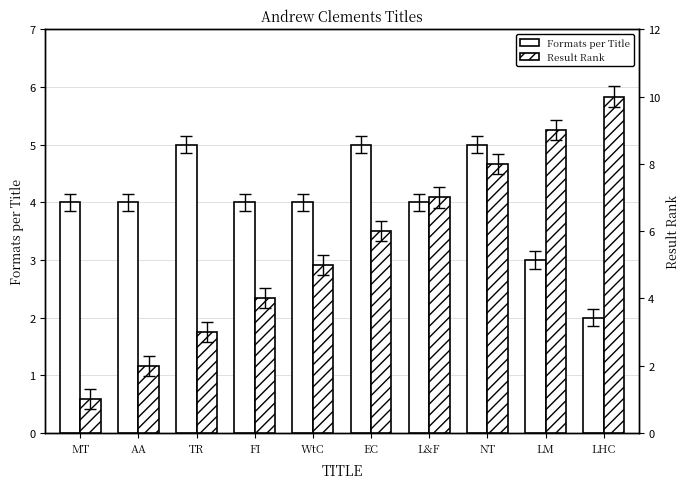

What is the label of the 8th bar from the right?

TR